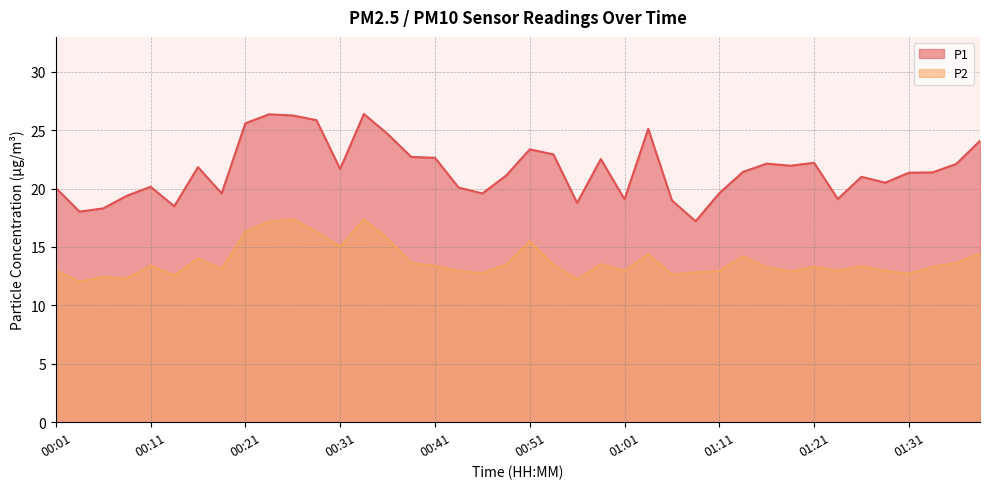

What value does the P2 series have at 01:01?

12.9